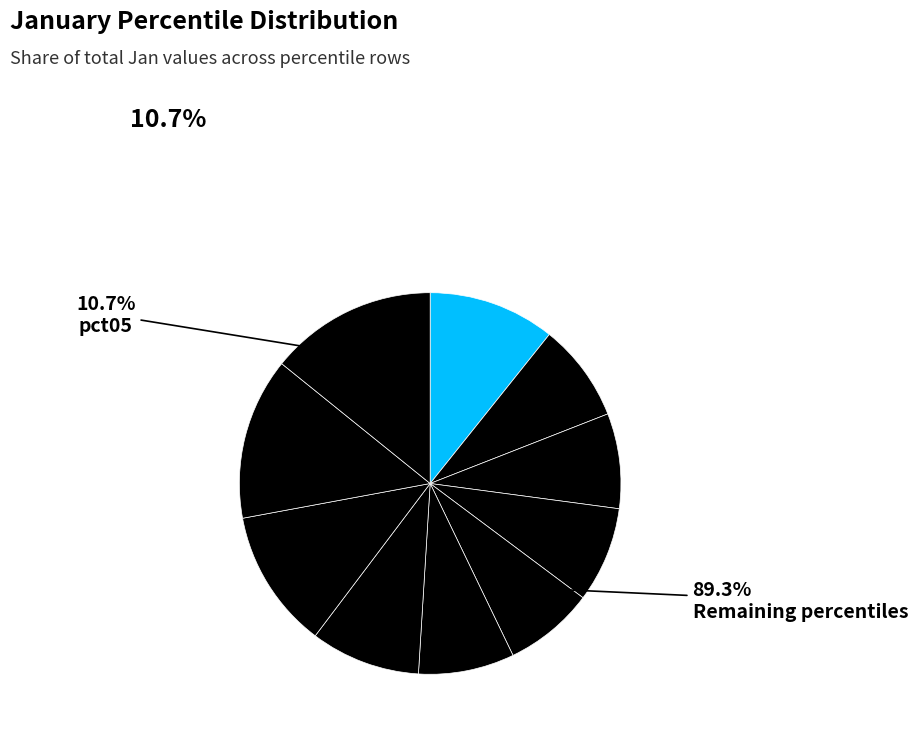

Rank the categories by value from highest to lowest.

pct95, pct85, pct75, pct05, pct65, pct15, pct55, pct35, pct25, pct45